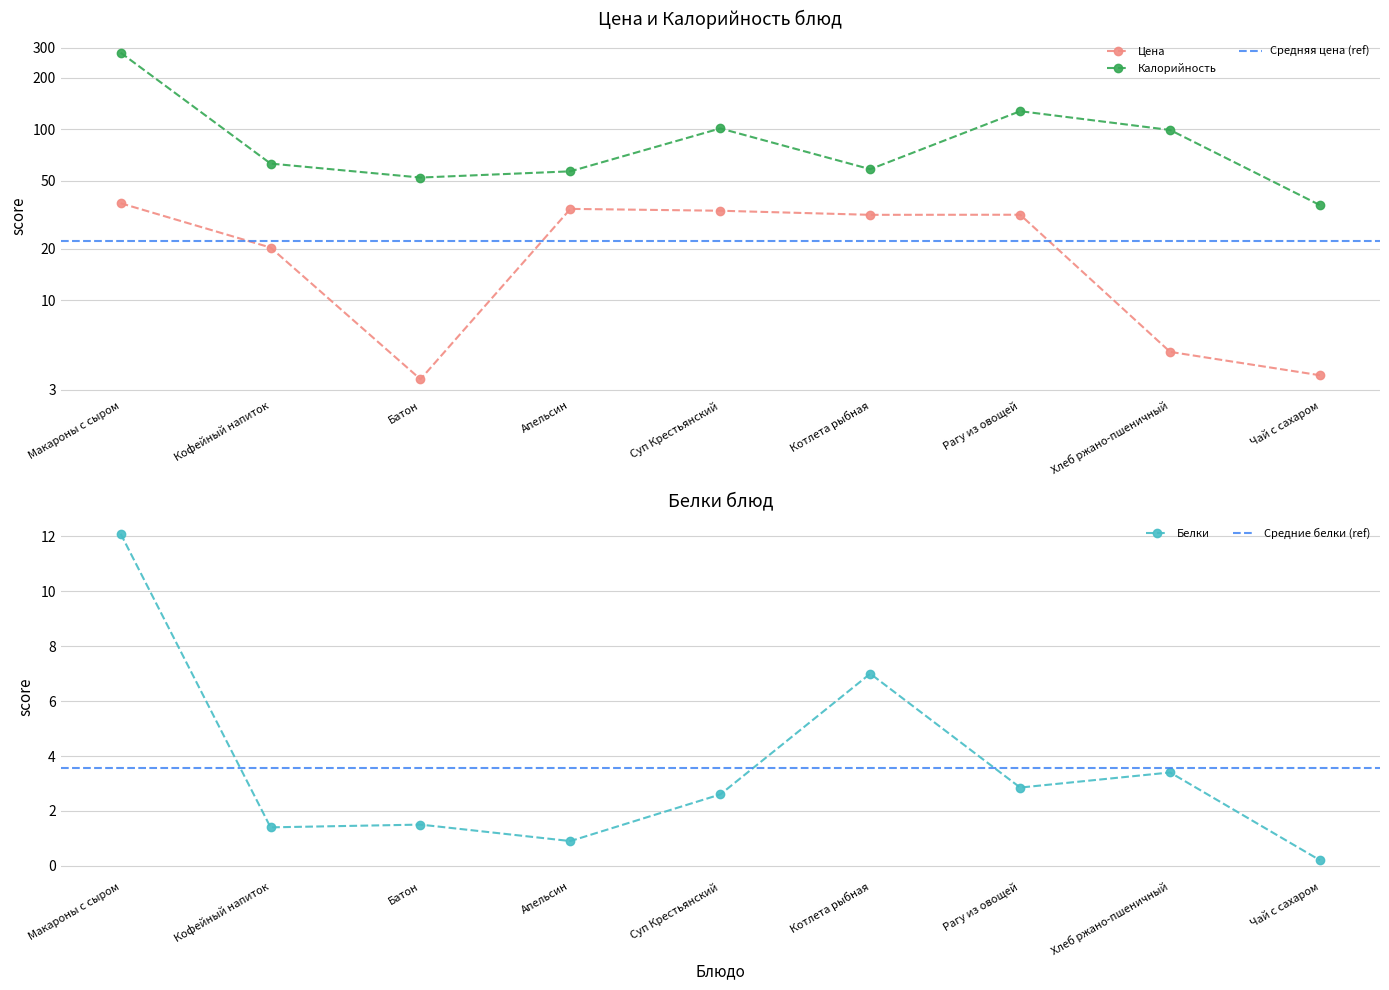

What is the total value across all series at Макароны с сыром?

329.2